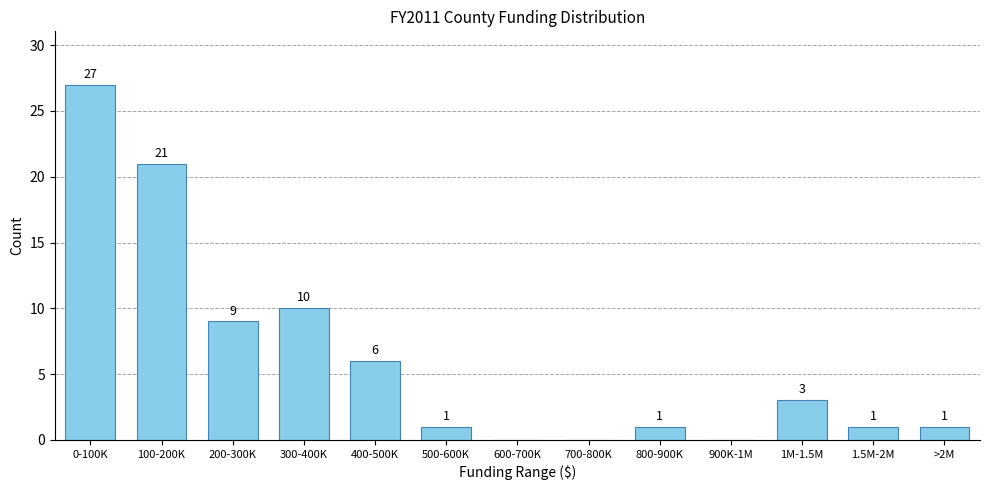

Reading right to left, what are all the values shown in this chart?

>2M=1	1.5M-2M=1	1M-1.5M=3	900K-1M=0	800-900K=1	700-800K=0	600-700K=0	500-600K=1	400-500K=6	300-400K=10	200-300K=9	100-200K=21	0-100K=27